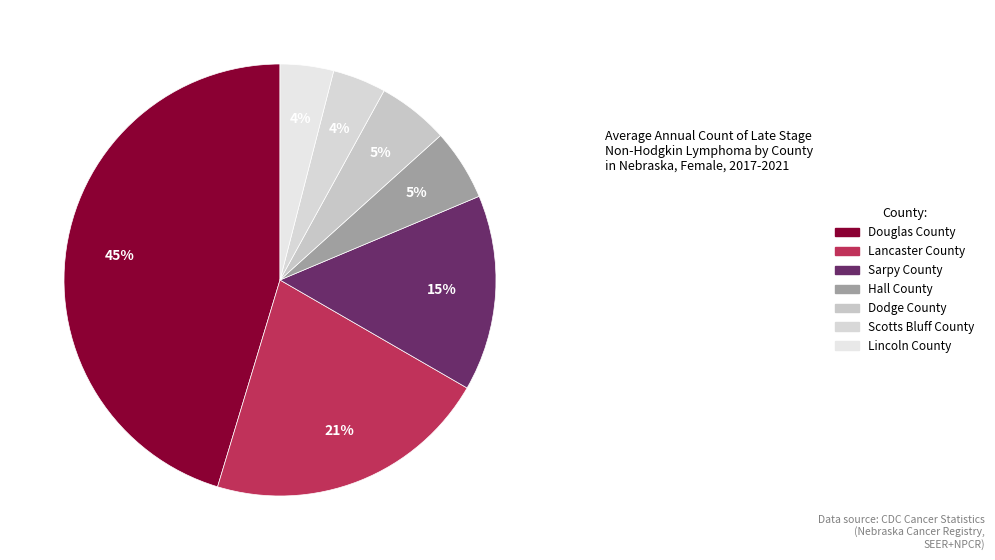

To the nearest percent, what percentage of the pie is Scotts Bluff County?

4%